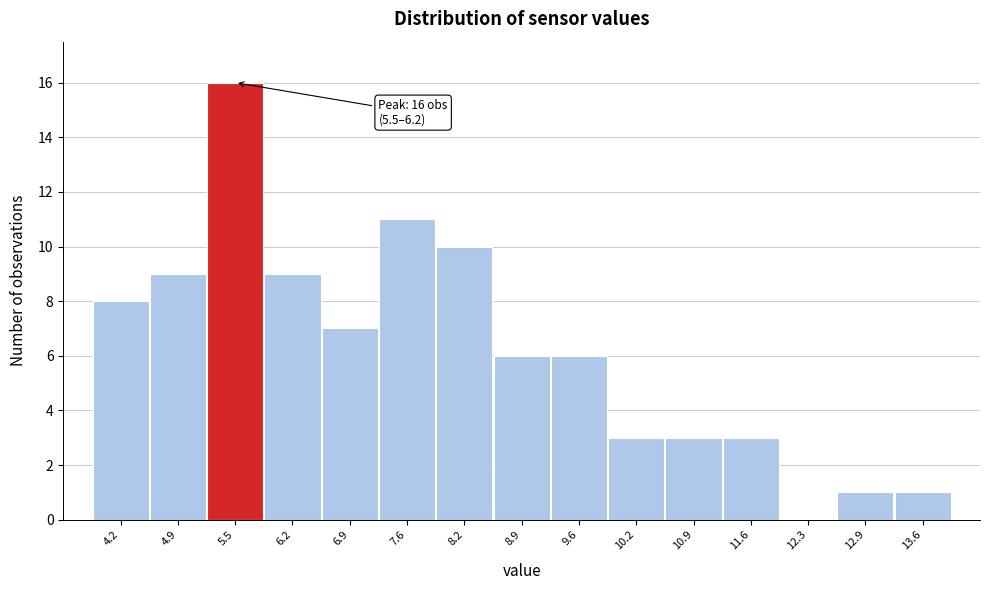

Reading right to left, transcribe all the data shown in this chart.

13.6=1	12.9=1	12.3=0	11.6=3	10.9=3	10.2=3	9.6=6	8.9=6	8.2=10	7.6=11	6.9=7	6.2=9	5.5=16	4.9=9	4.2=8